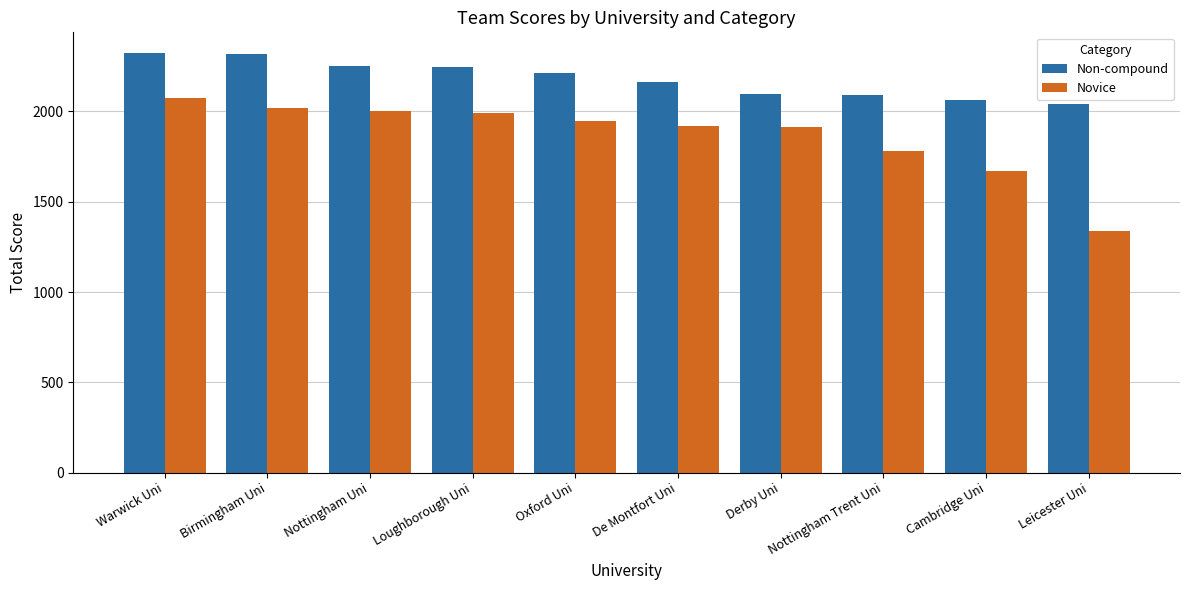

Which series changed the most between Oxford Uni and Nottingham Trent Uni?

Novice